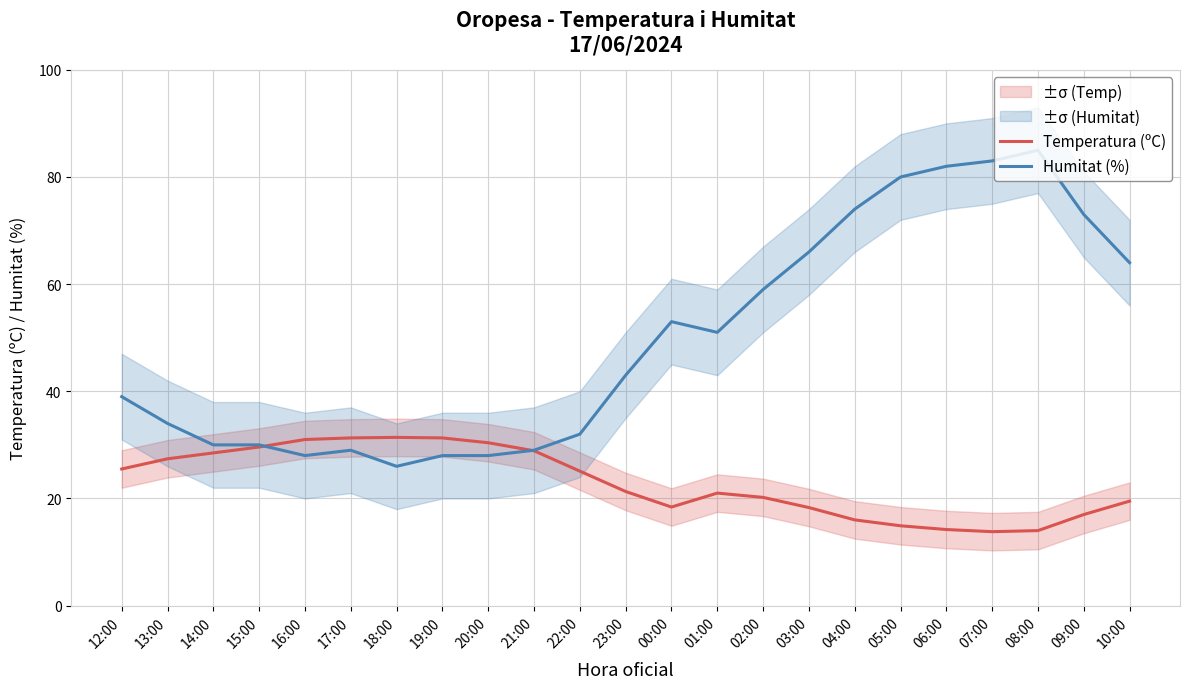

What are all the series names shown in the legend?

Temperatura (ºC), Humitat (%)